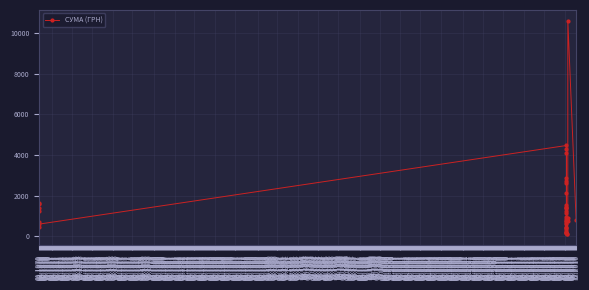

What is the label of the 37th point from the left?

01.1973